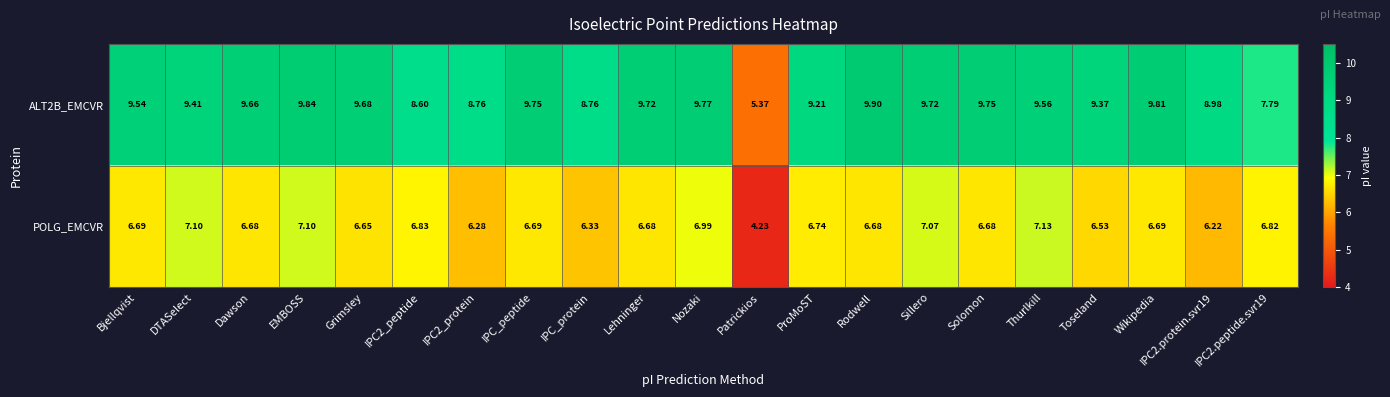

List the series in order of their peak value, lowest first.

POLG_EMCVR, ALT2B_EMCVR